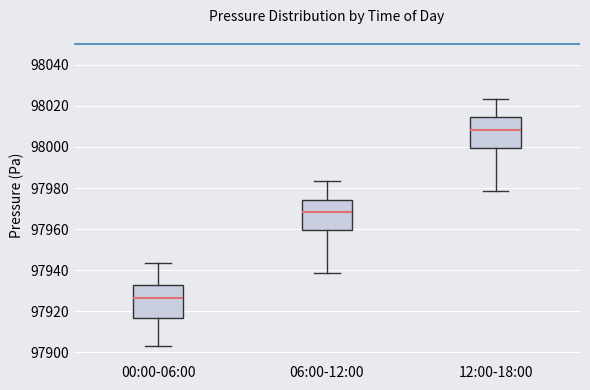

Reading left to right, transcribe this box plot: for each box, give where its median line is, the range the box spans, and where its two whiskers end, as read against the y-axis. The values are not printed on the chart, so give them approximately, as read against the axis.

00:00-06:00: median 97926, box 97916 to 97932, whiskers 97902 to 97944
06:00-12:00: median 97968, box 97960 to 97974, whiskers 97938 to 97984
12:00-18:00: median 98008, box 98000 to 98014, whiskers 97978 to 98024